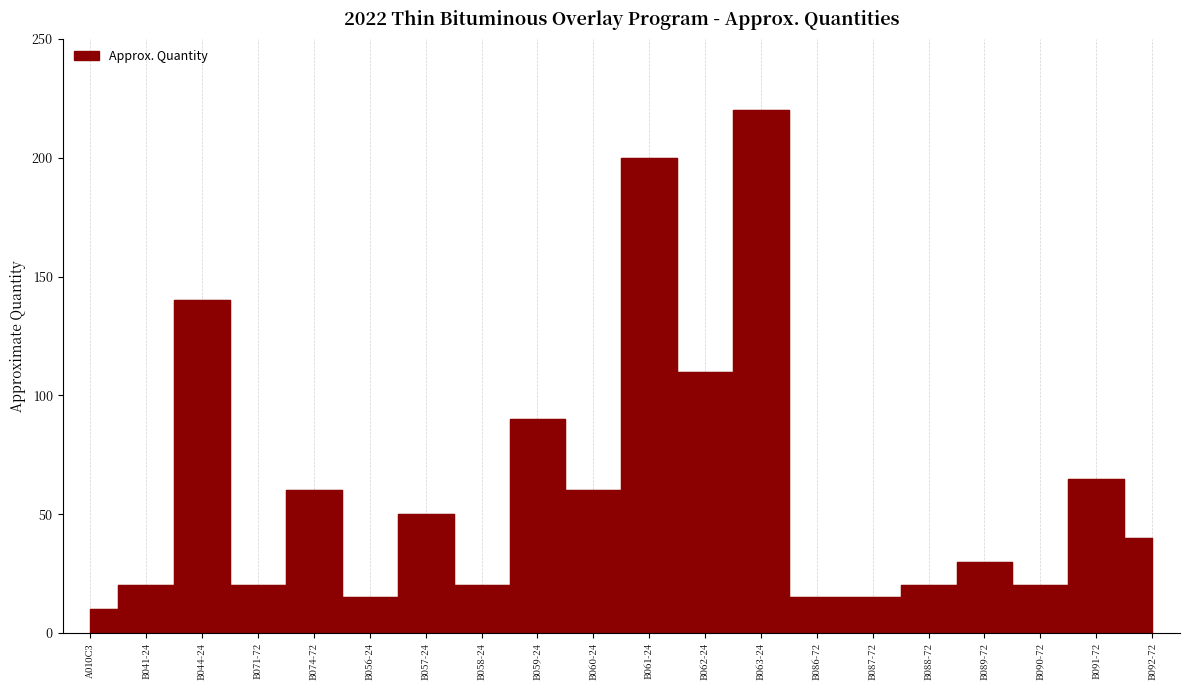

At which category does the chart reach its minimum across all series?

A010C3